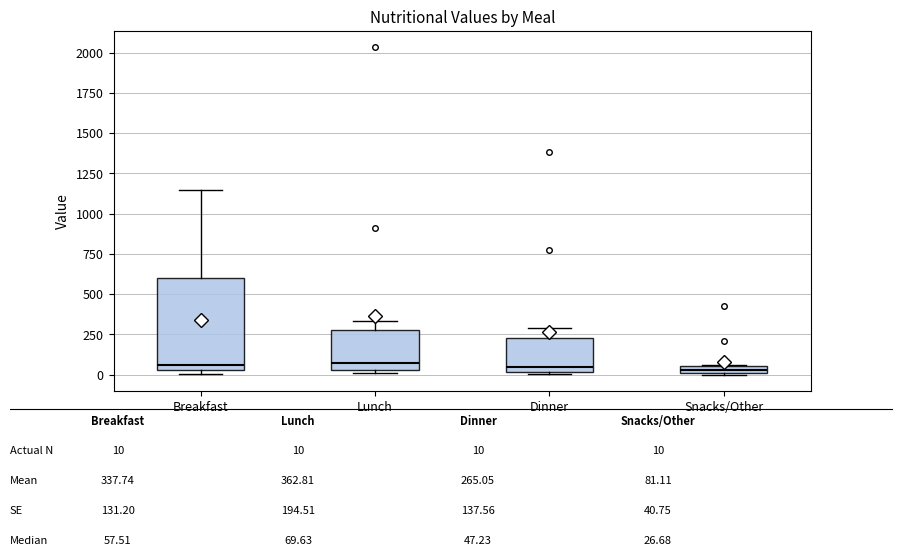

Where does the upper whisker of the box for Lunch end on the y-axis? The values are not printed on the chart, so give them approximately, as read against the axis.

350